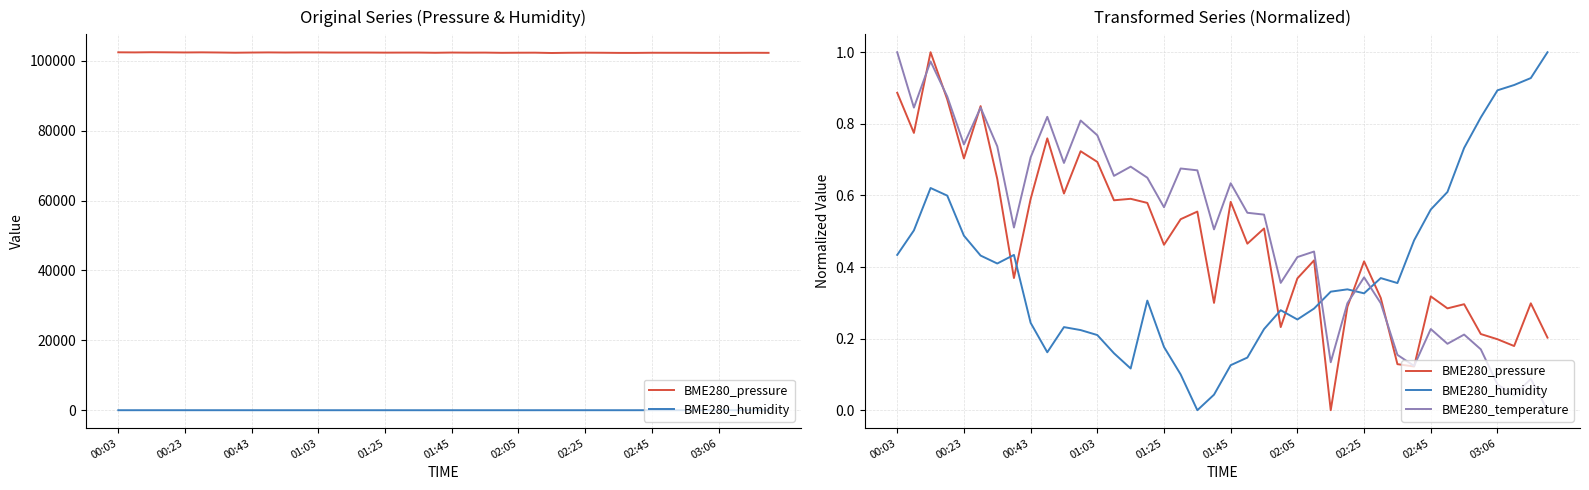

Which series has the largest total across all categories?

BME280_temperature